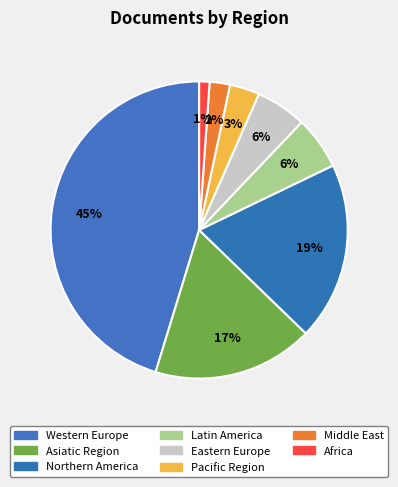

How many segments does this pie chart have?

8